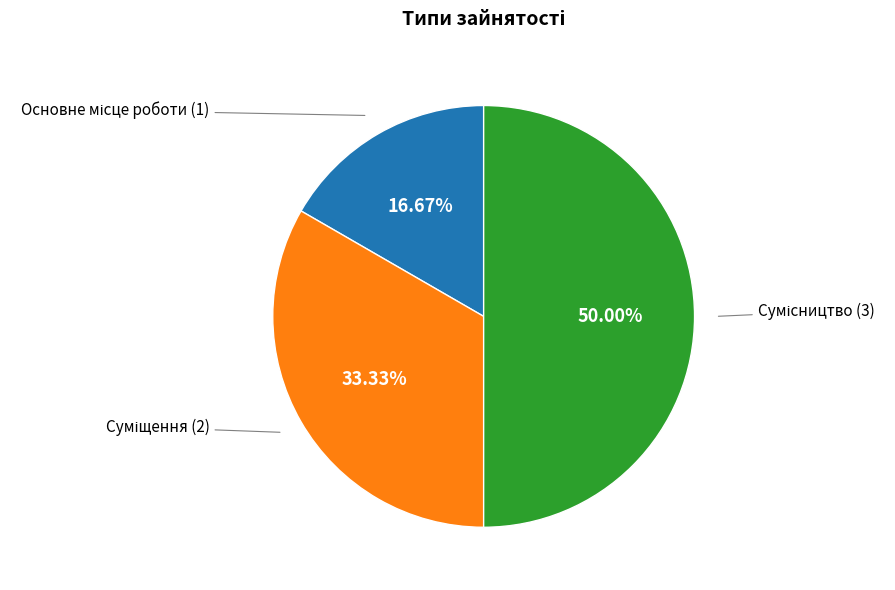

Rank the categories by value from highest to lowest.

Сумісництво, Суміщення, Основне місце роботи